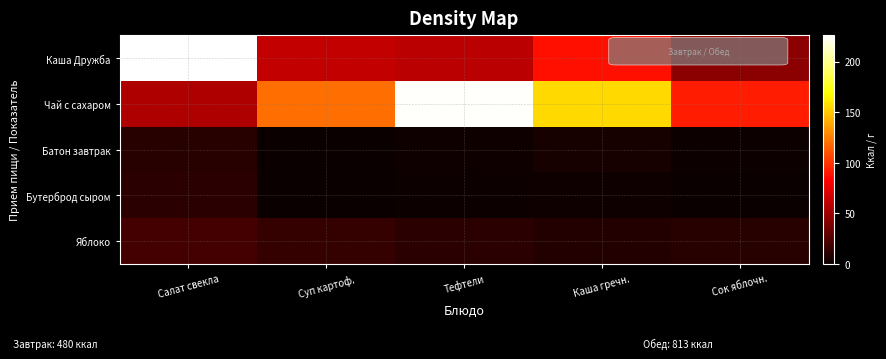

At which category does the chart reach its peak across all series?

Салат свекла